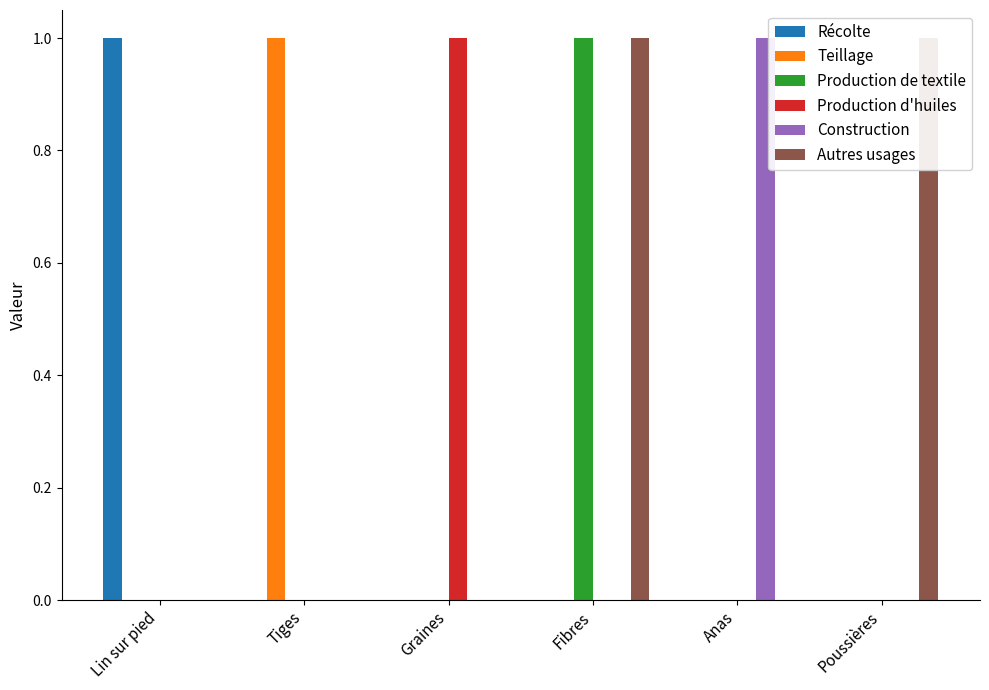

Between Graines and Anas, which series saw the biggest shift?

Production d'huiles